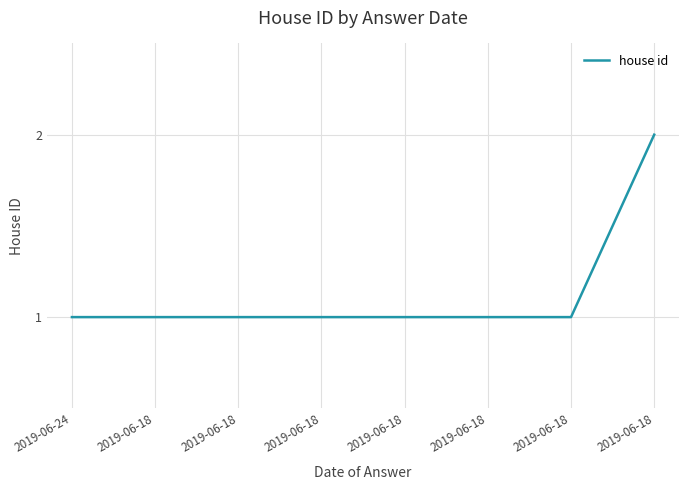

What is the sum of all values?

9